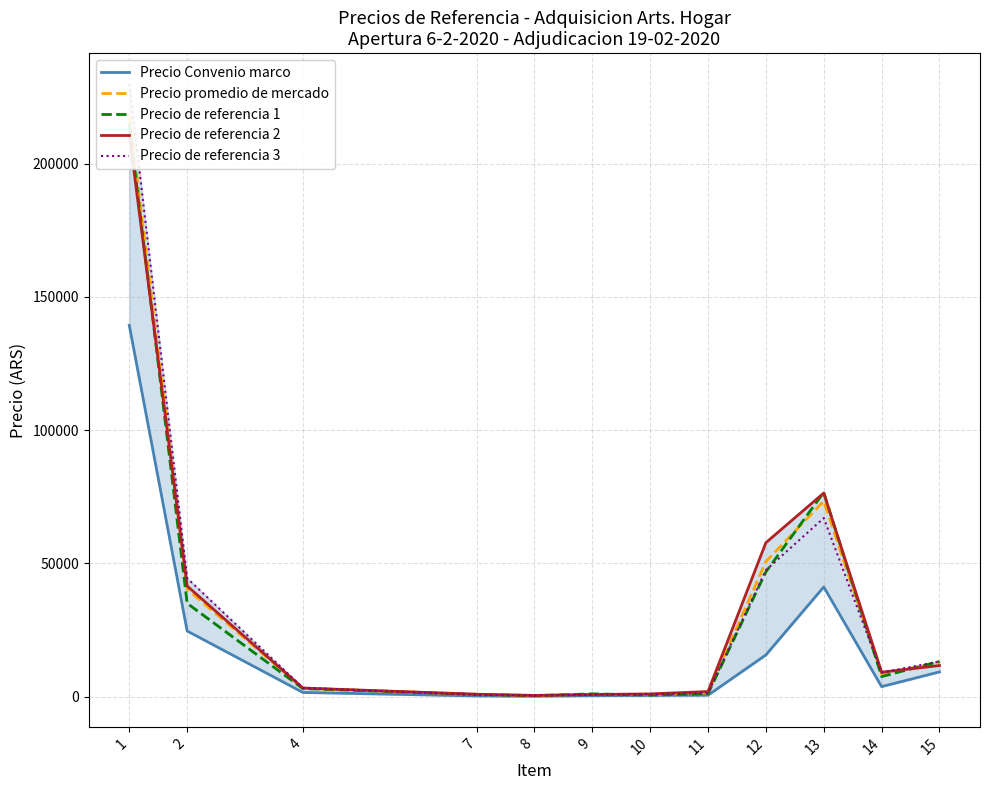

Which label corresponds to the smallest value in the chart?

8